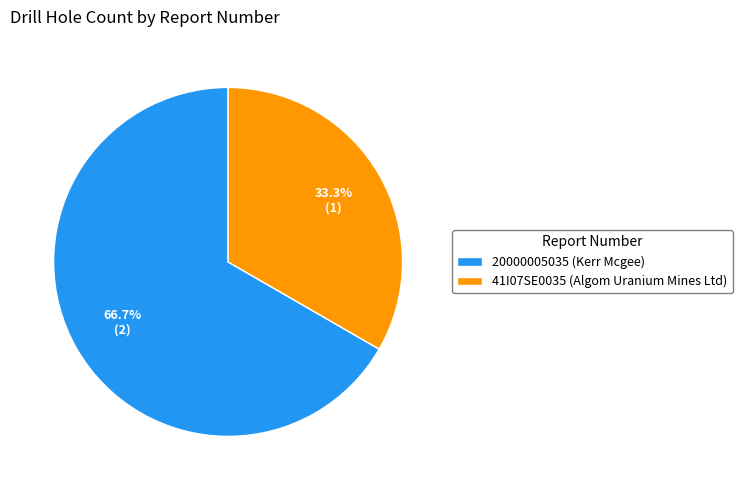

How many slices are in this pie chart?

2